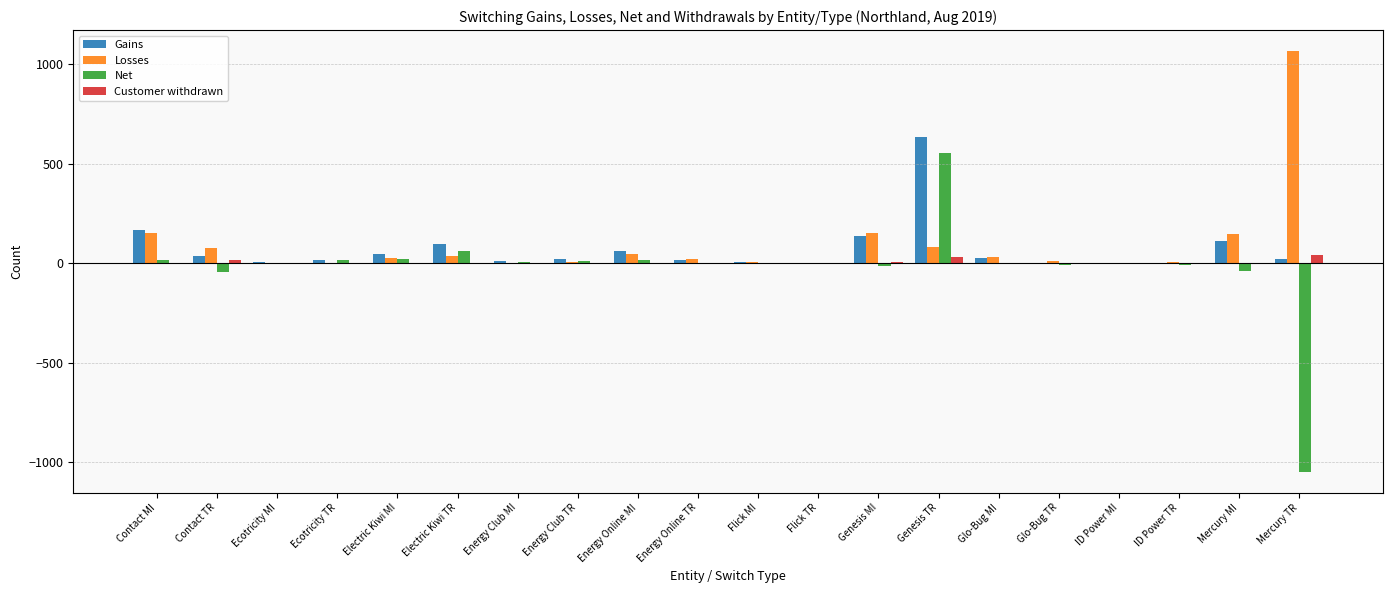

What is the maximum value for Gains?

632